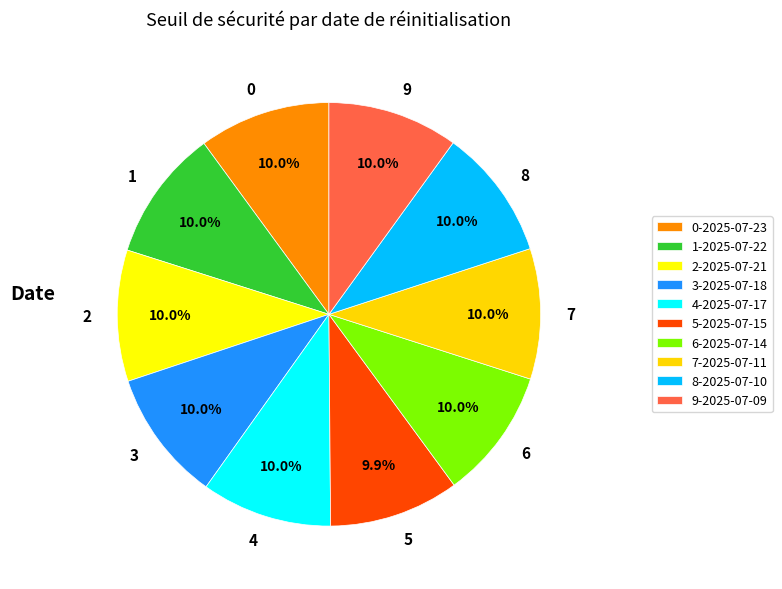

Do 4 and 9 together represent more than half of the pie?

No